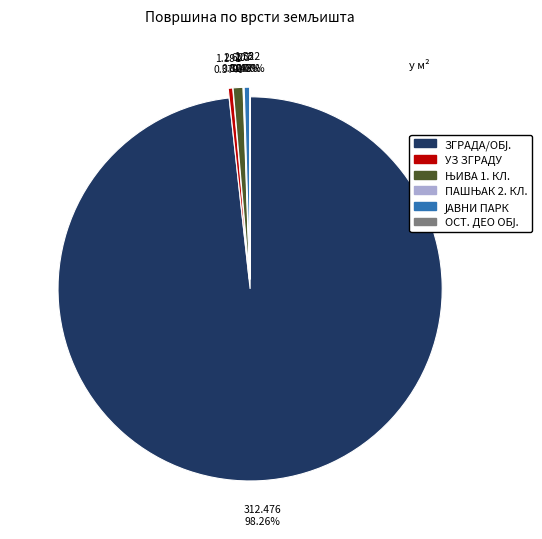

Is there any slice that represents more than half of the pie?

Yes